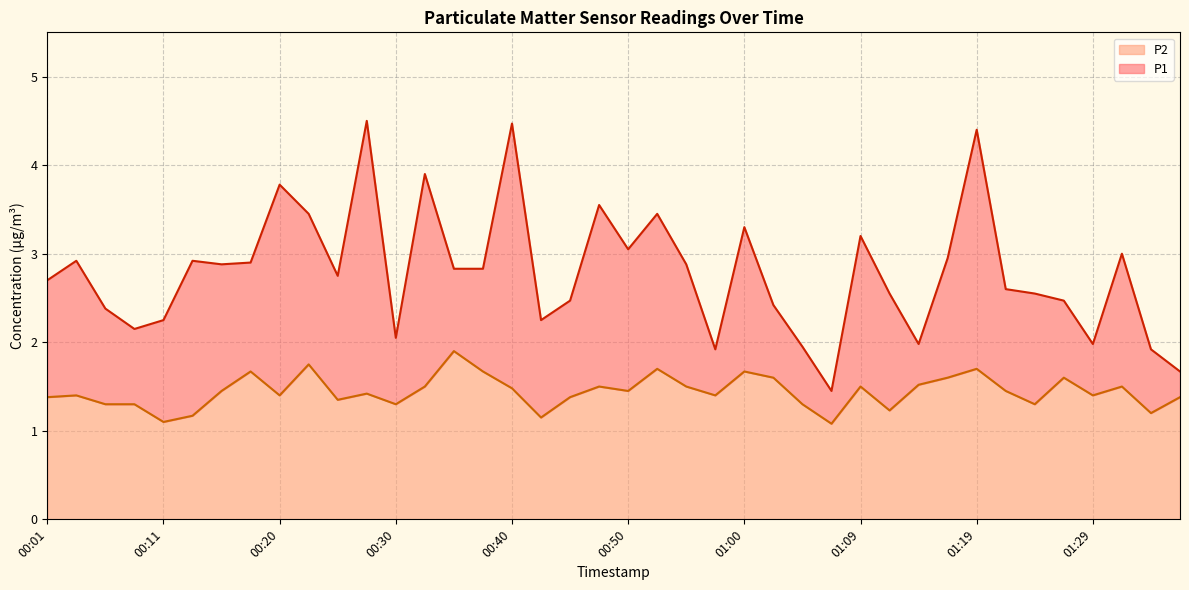

In P1, how many points are higher than both neighbors (excluding endpoints)?

12